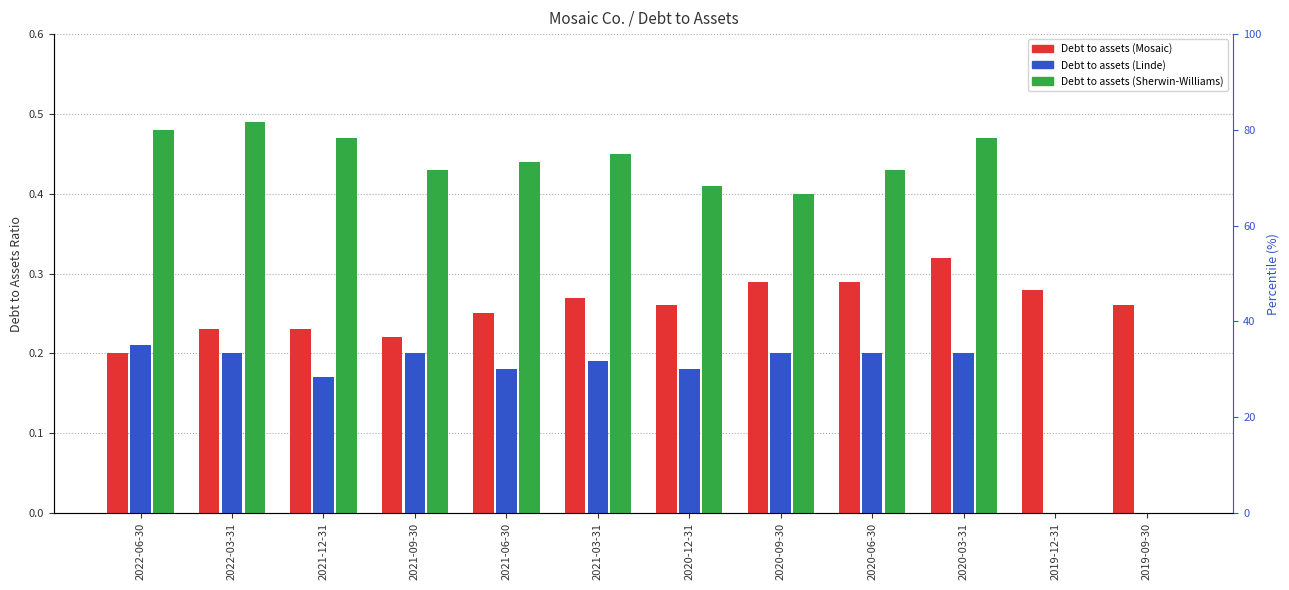

What are all the series names shown in the legend?

Debt to assets (Mosaic), Debt to assets (Linde), Debt to assets (Sherwin-Williams)